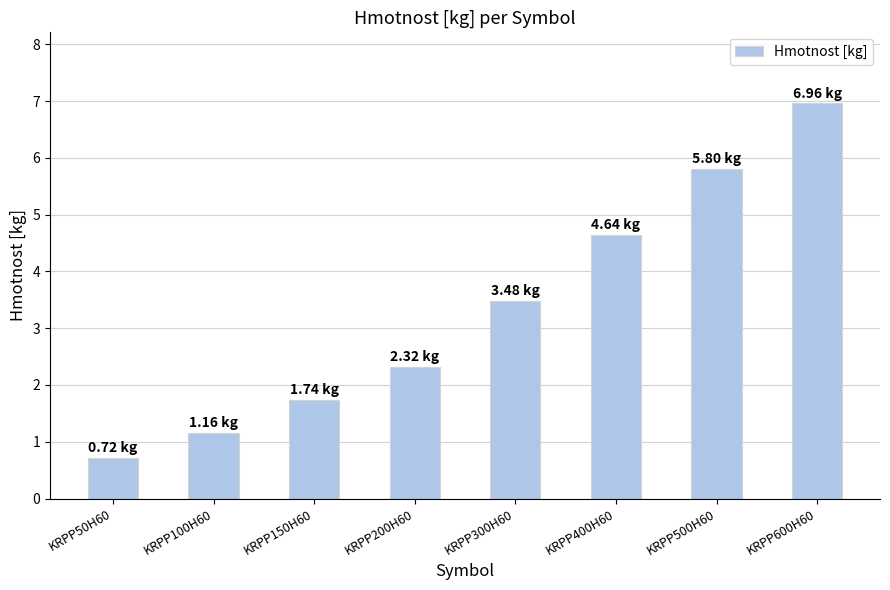

Rank the categories by value from highest to lowest.

KRPP600H60, KRPP500H60, KRPP400H60, KRPP300H60, KRPP200H60, KRPP150H60, KRPP100H60, KRPP50H60